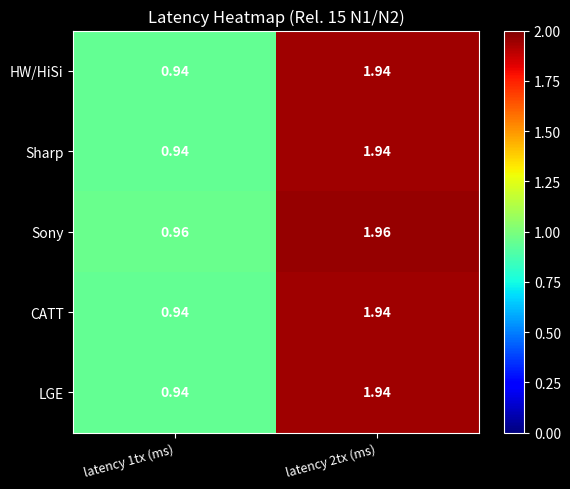

Which series has the largest total across all categories?

Sony